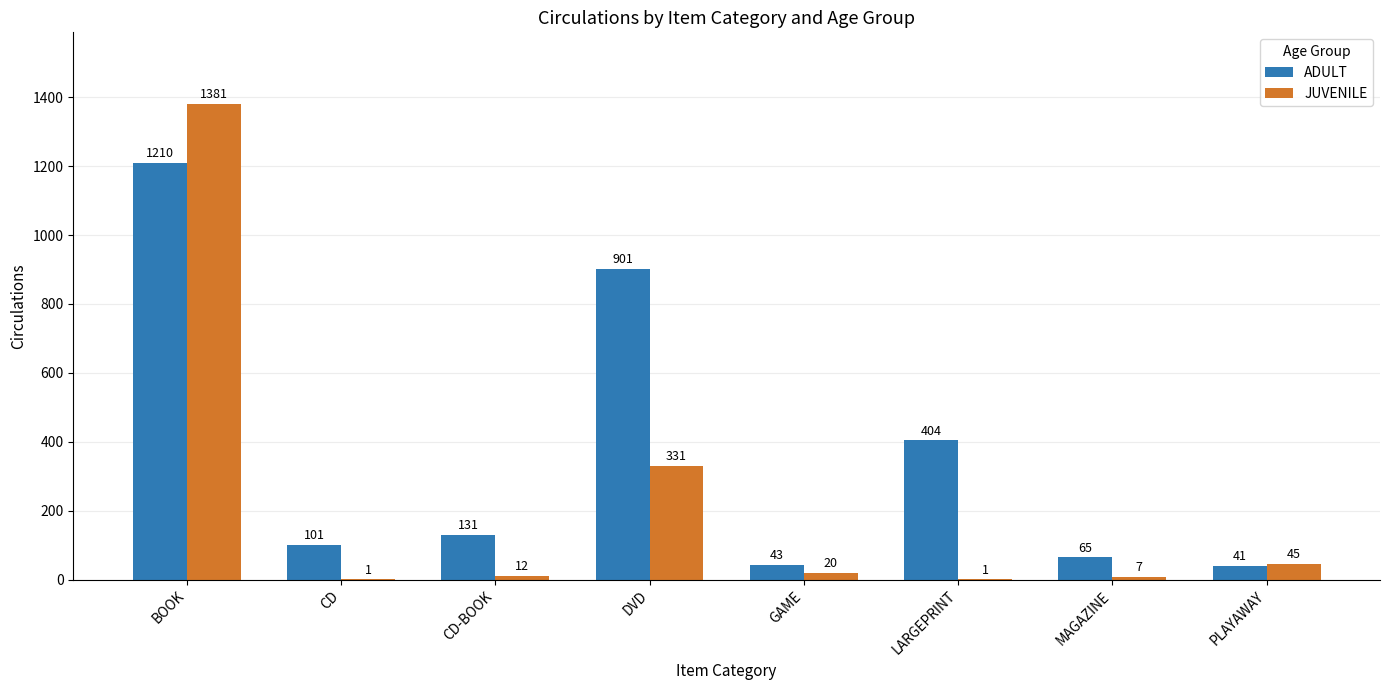

What is the difference between the ADULT values at BOOK and PLAYAWAY?

1169